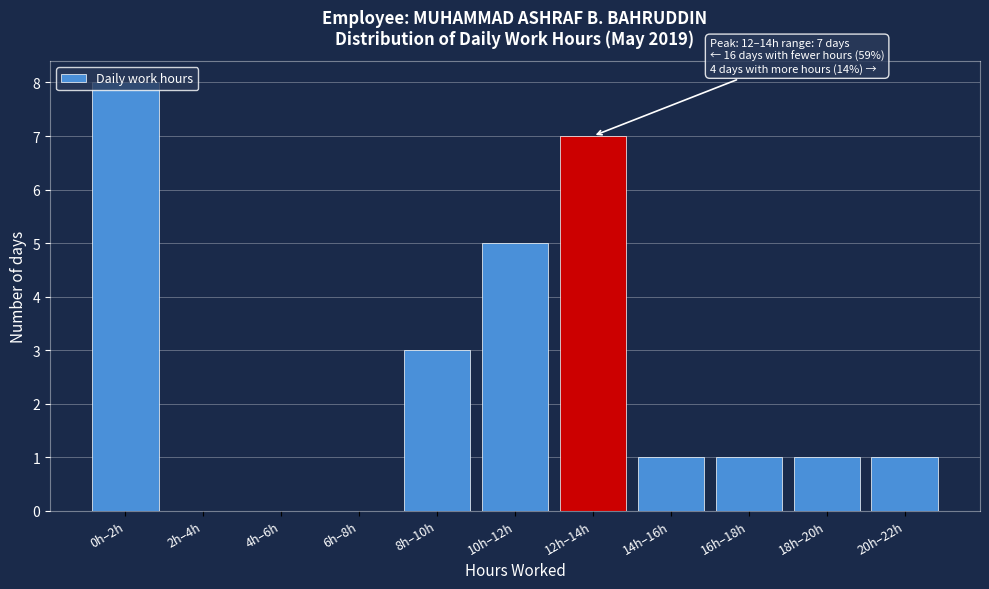

What is the sum of all values?

27